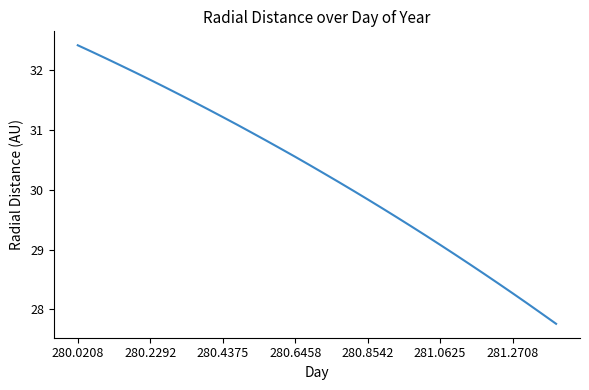

True or false: there are more than 1 points higher than both neighbors.

False